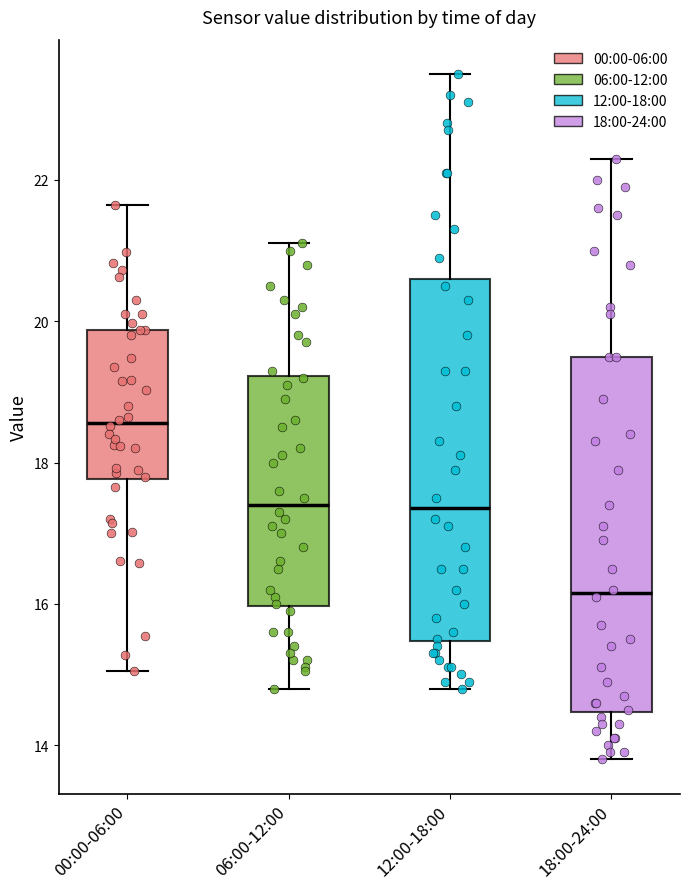

Which box's median line is the highest?

00:00-06:00